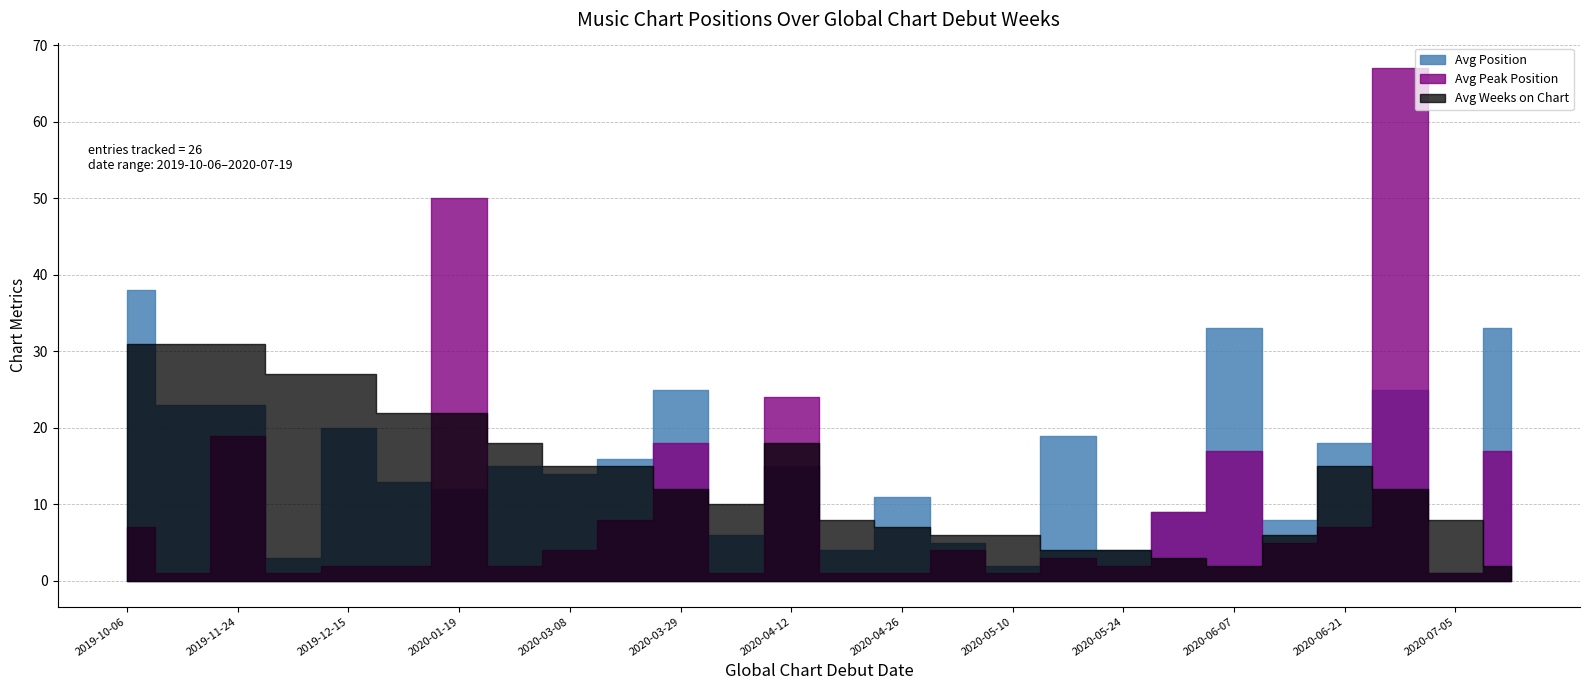

At which label is Avg Weeks on Chart closest to 16?

2020-03-08